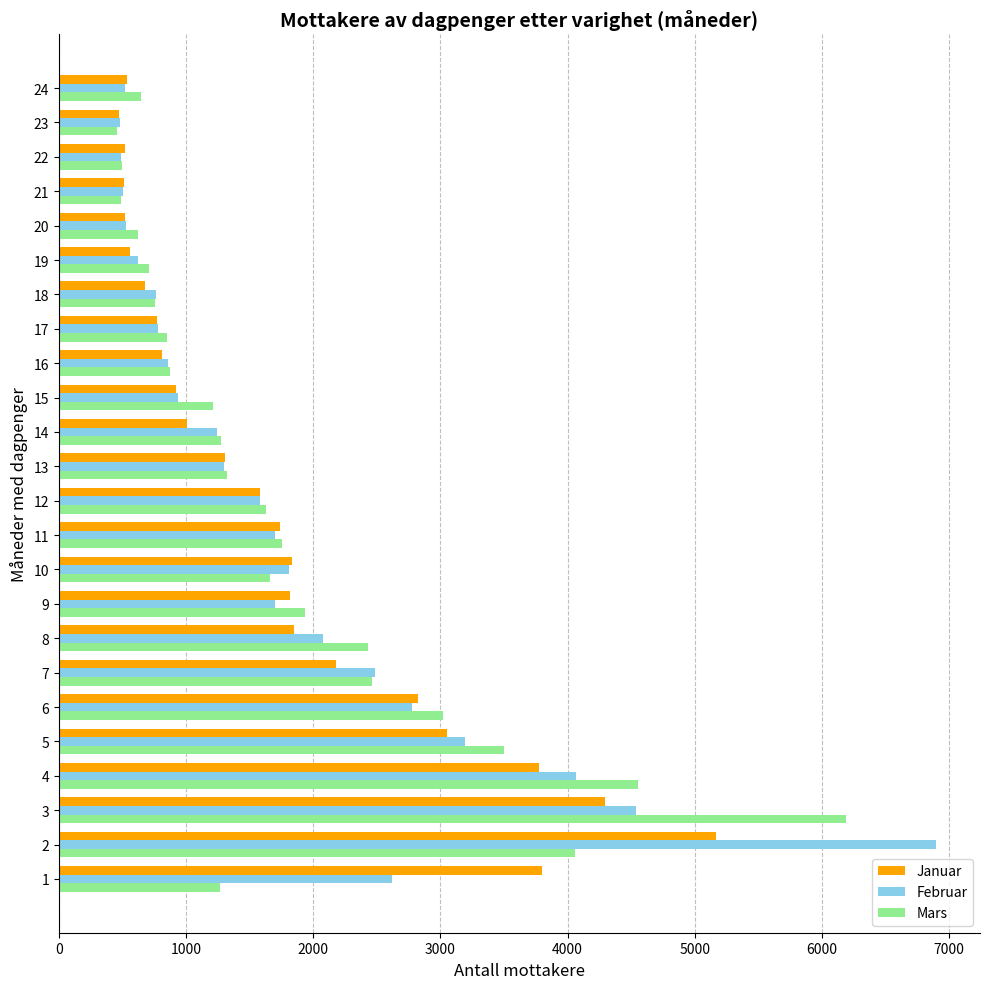

What is the maximum value for Mars?

6187